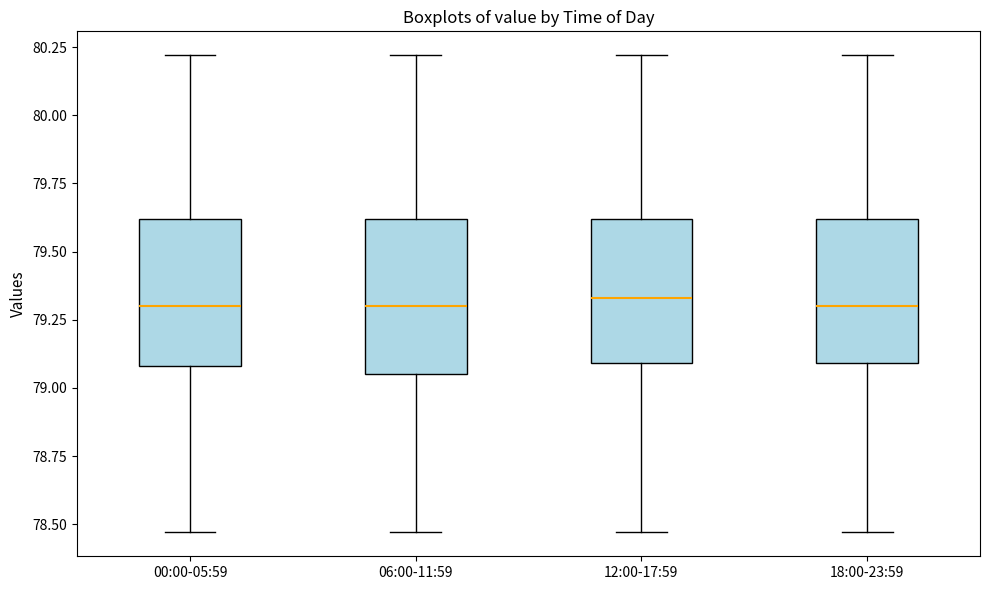

Reading left to right, transcribe this box plot: for each box, give where its median line is, the range the box spans, and where its two whiskers end, as read against the y-axis. The values are not printed on the chart, so give them approximately, as read against the axis.

00:00-05:59: median 79.30, box 79.10 to 79.60, whiskers 78.45 to 80.20
06:00-11:59: median 79.30, box 79.05 to 79.60, whiskers 78.45 to 80.20
12:00-17:59: median 79.35, box 79.10 to 79.60, whiskers 78.45 to 80.20
18:00-23:59: median 79.30, box 79.10 to 79.60, whiskers 78.45 to 80.20